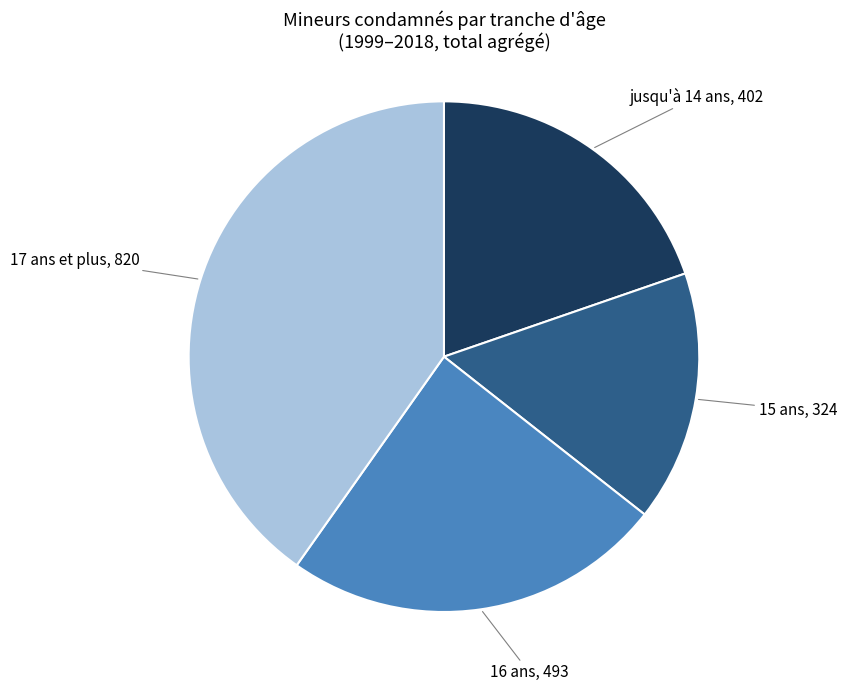

The 16 ans slice represents 16% of the pie. True or false?

False